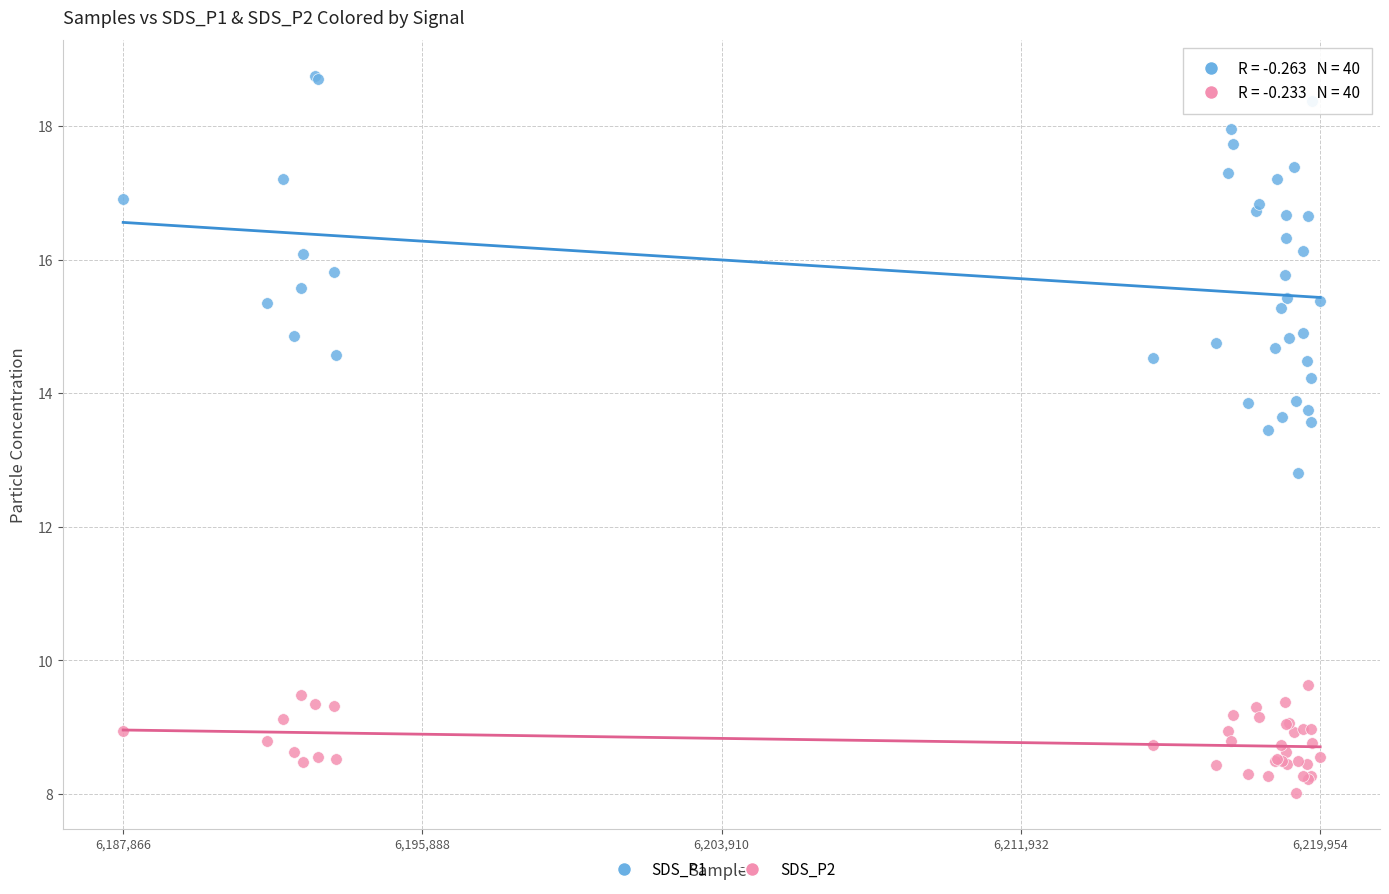

Across all series, what Y value is closest to 13?

12.8